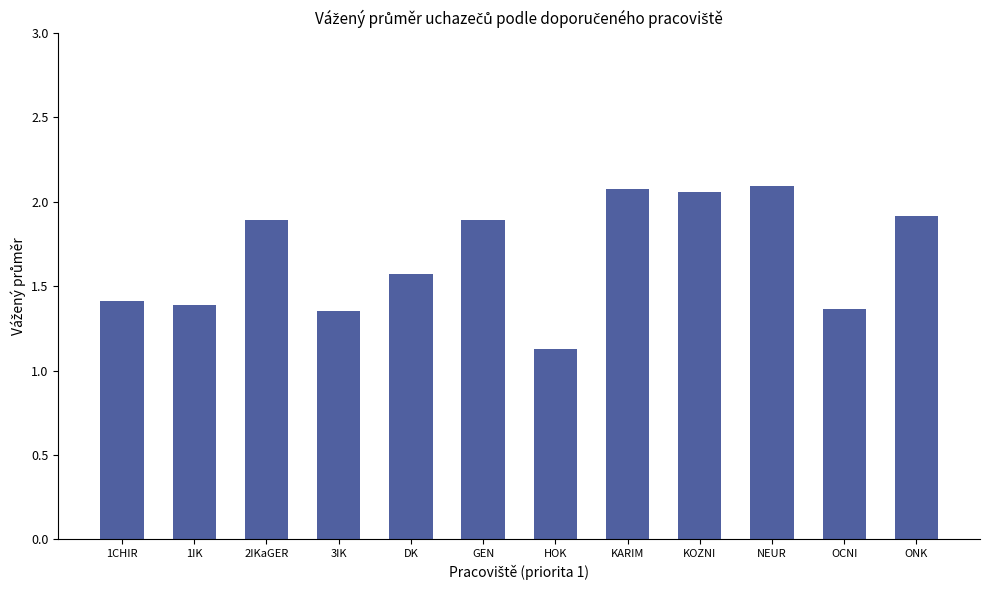

The chart shows a value of 0.3 at 3IK. True or false?

False